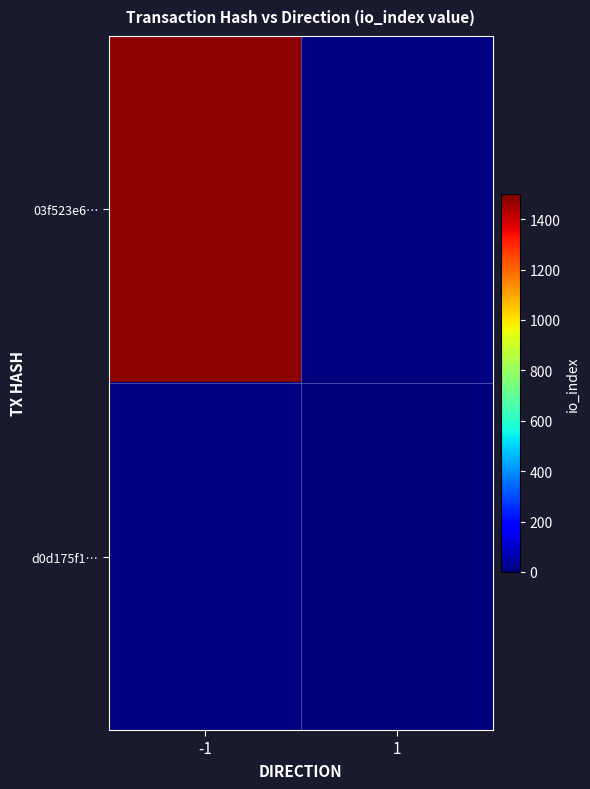

The value of d0d175f1… at 1 is 5.0. True or false?

True